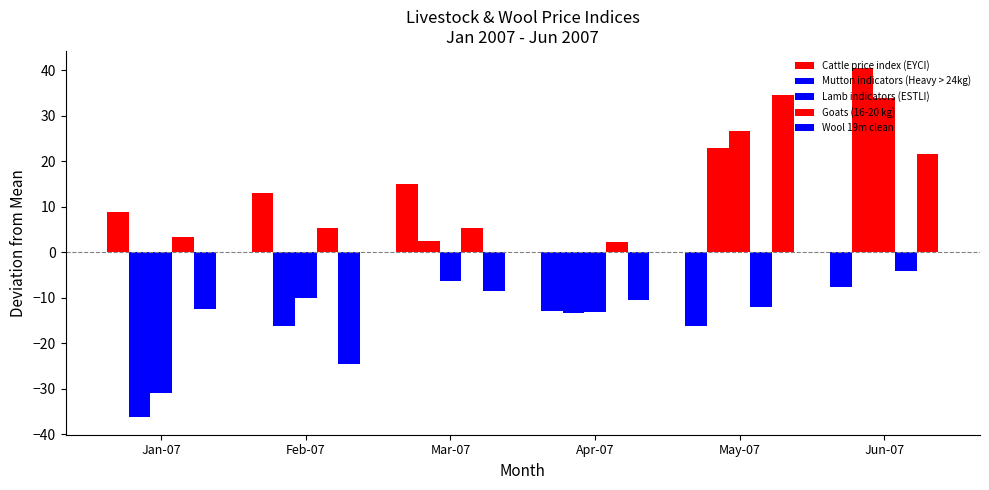

At which label does Goats (16-20 kg) first exceed 3?

Jan-07